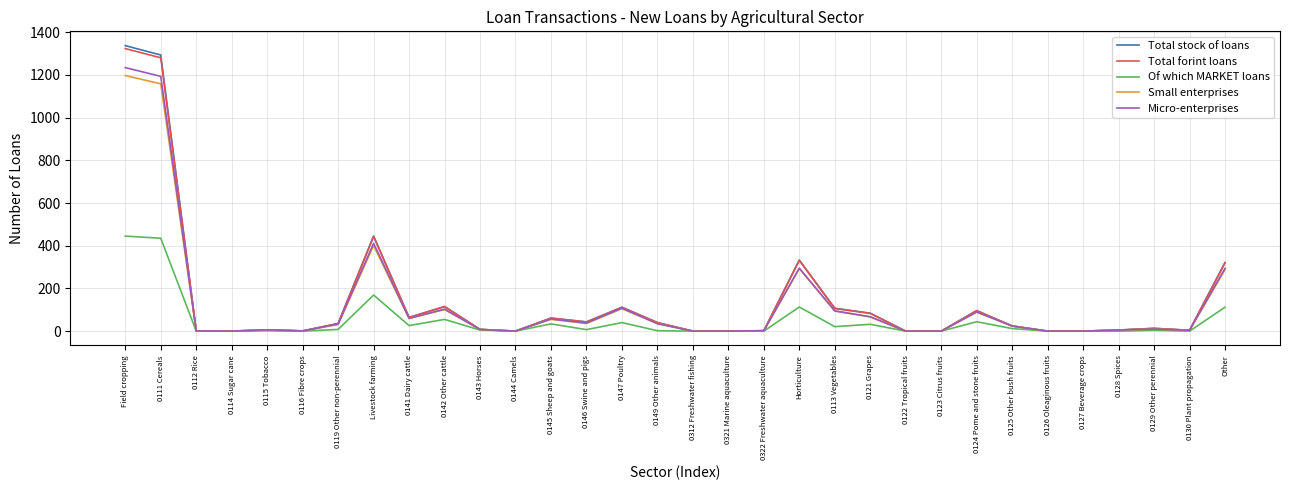

Does the chart have visible grid lines?

Yes